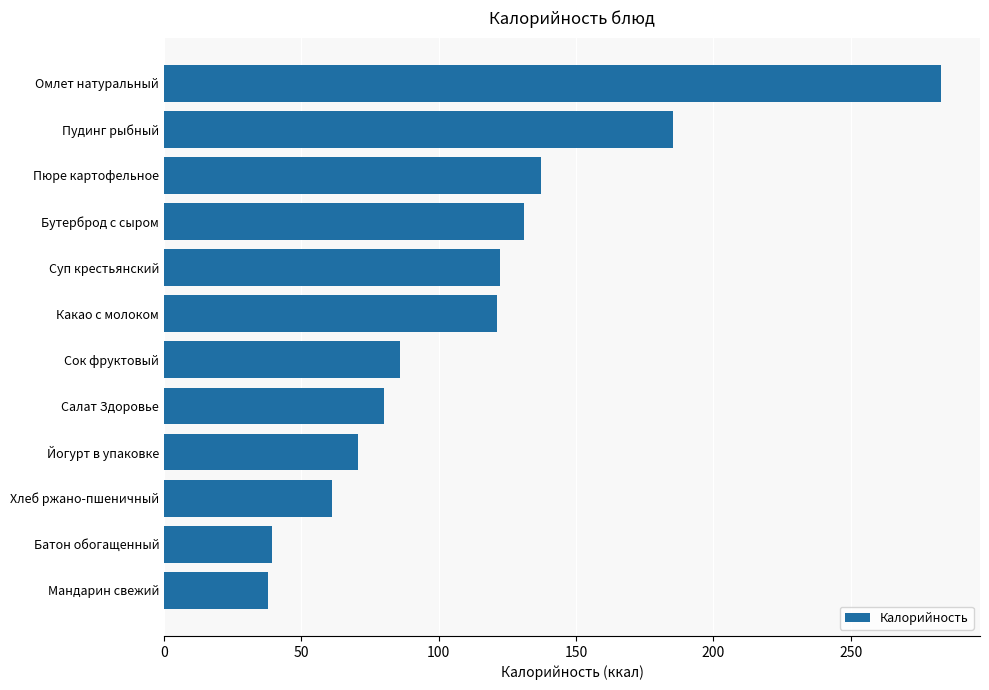

What is the average value?

112.9